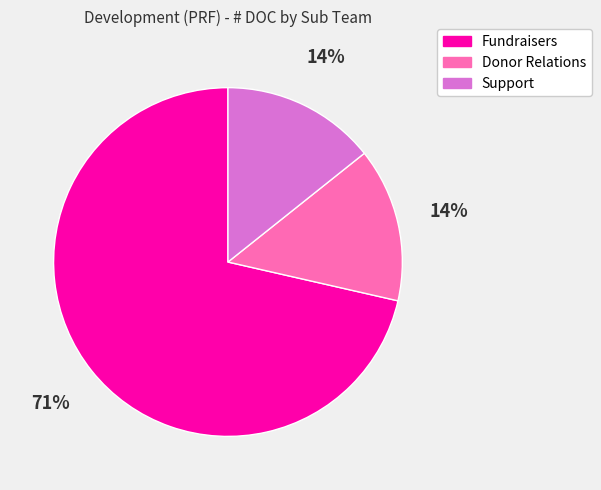

To the nearest percent, what is the average slice percentage?

33%